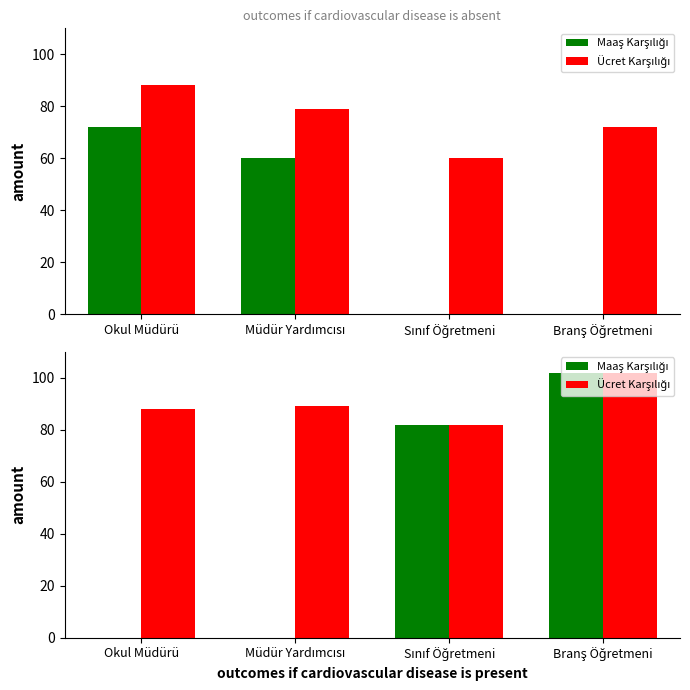

How many data points in Ücret Karşılığı are above 89?

1